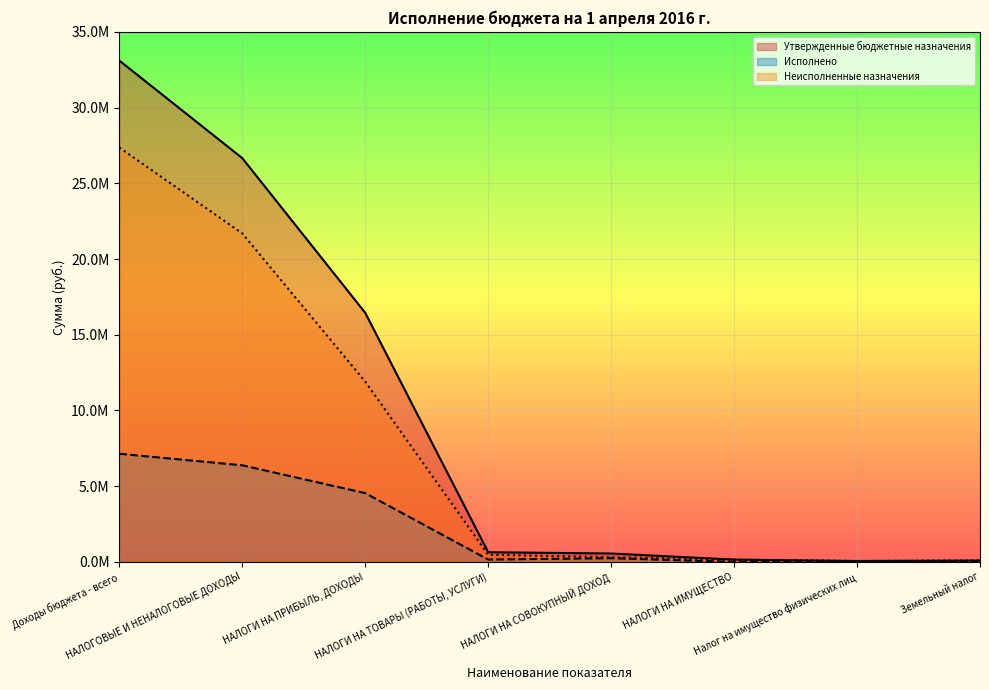

At which label is Утвержденные бюджетные назначения closest to 16582508?

НАЛОГИ НА ПРИБЫЛЬ, ДОХОДЫ